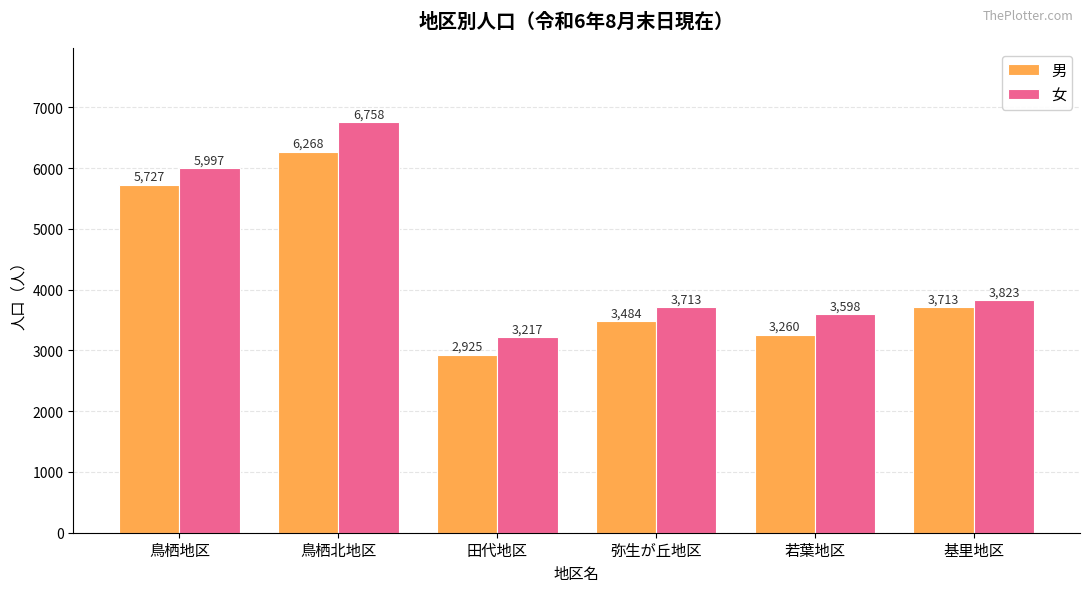

What are all the series names shown in the legend?

男, 女